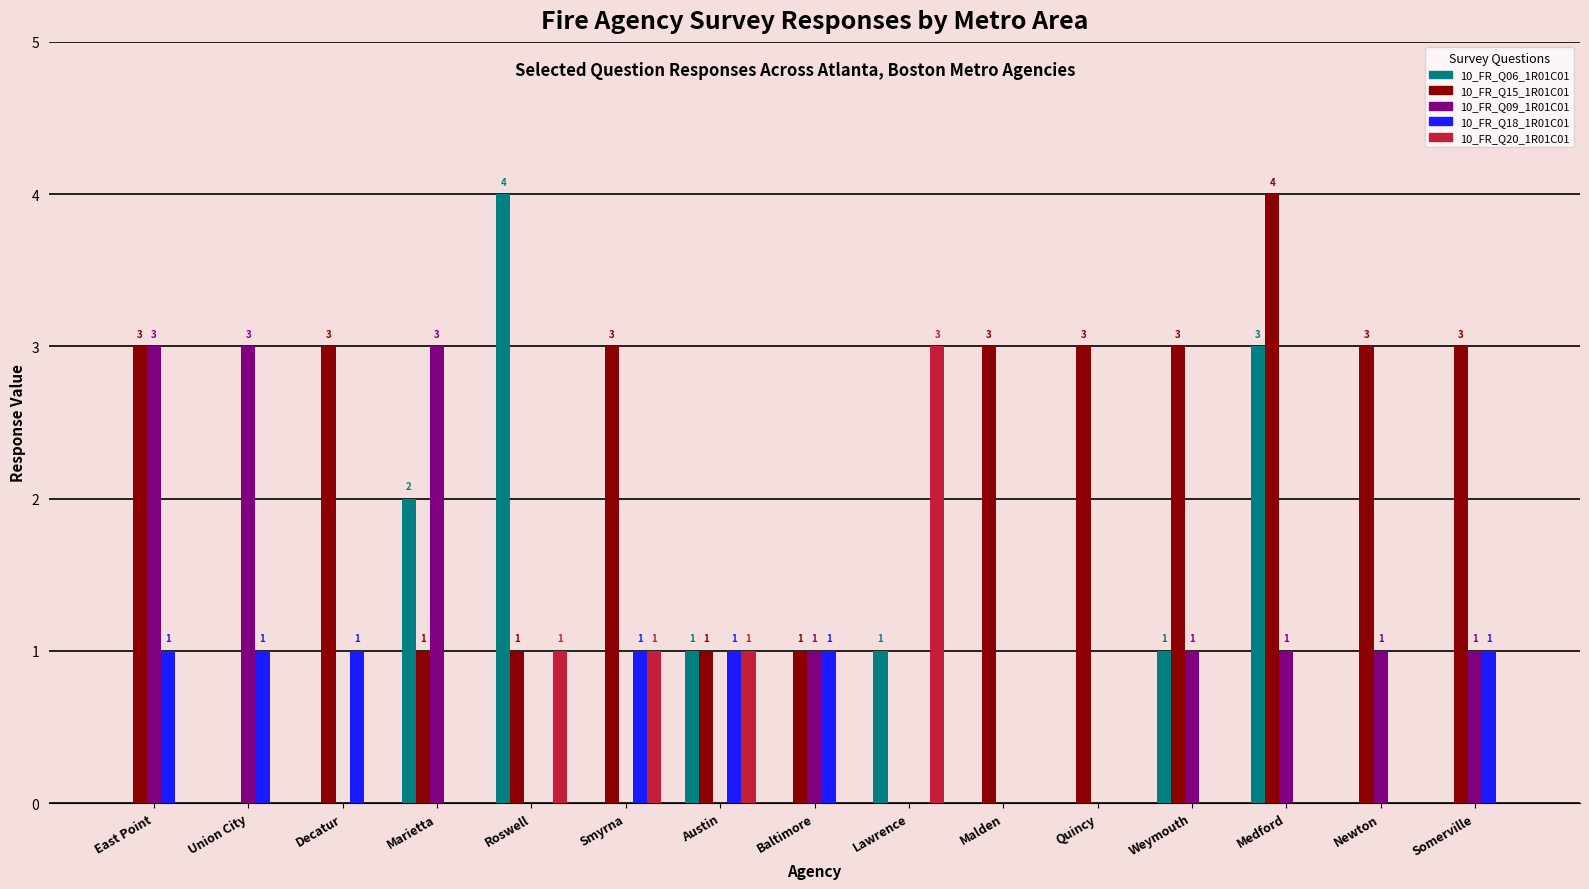

Which series has the largest total across all categories?

10_FR_Q15_1R01C01